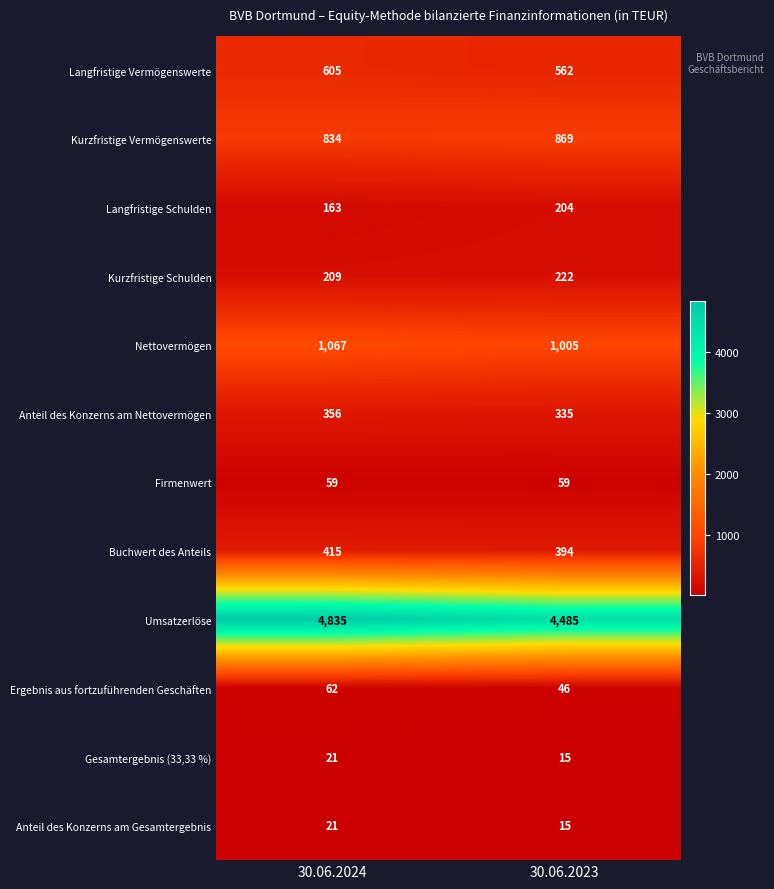

Where is Buchwert des Anteils nearest to the value 404?

30.06.2023